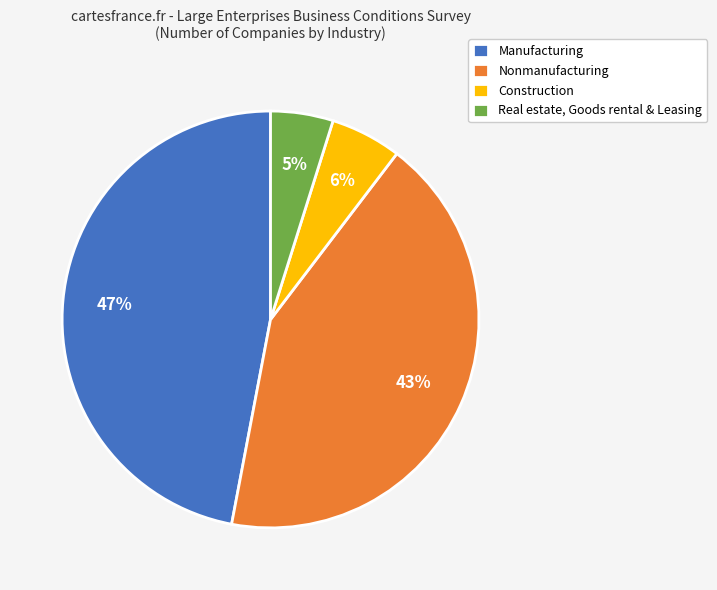

Count the number of slices in the pie.

4